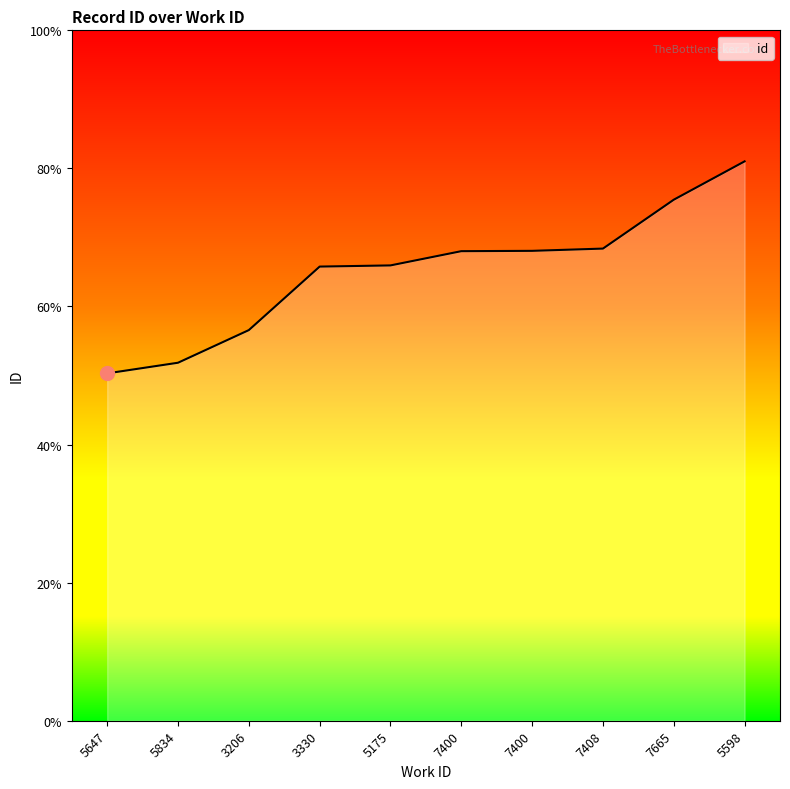

True or false: there are more than 0 points higher than both neighbors.

False